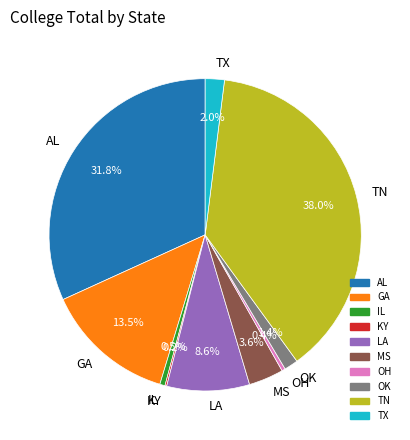

Which category has the biggest portion of the pie?

TN